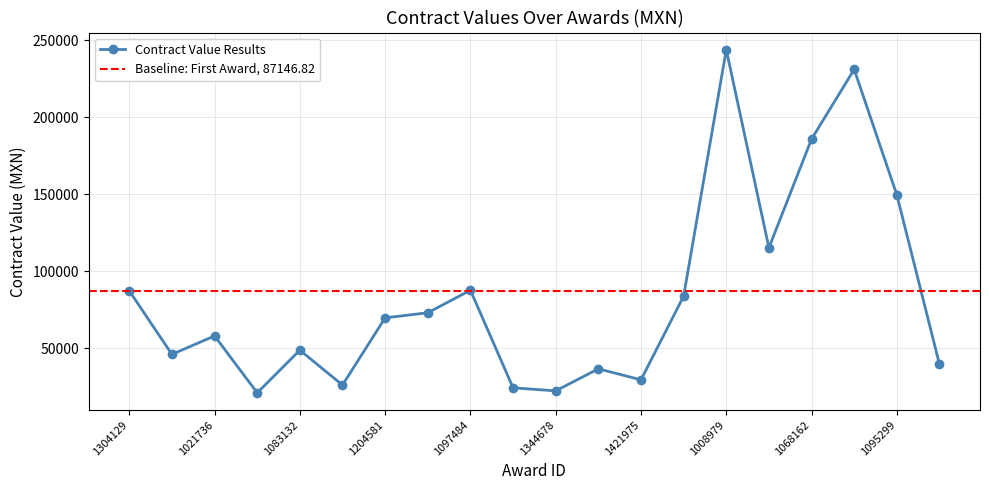

Is this an area chart (filled region under the line)?

No